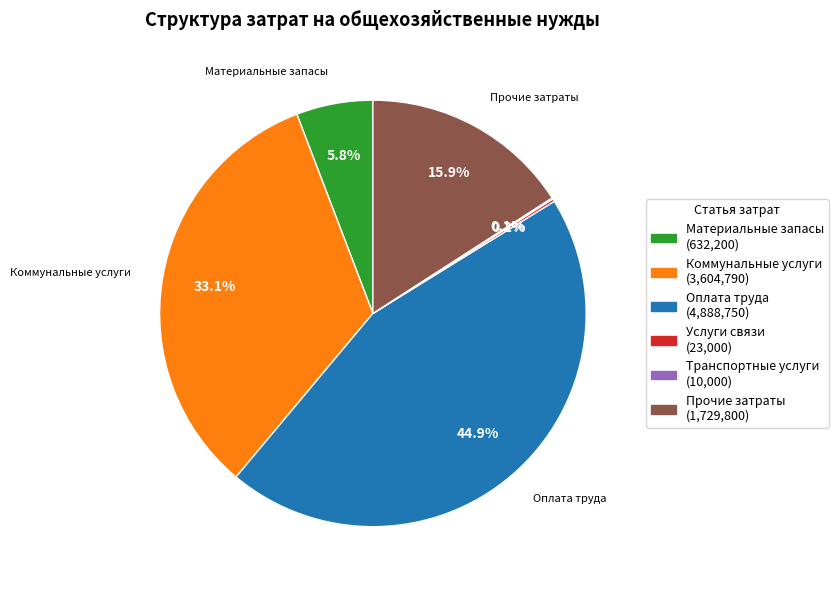

Is there a majority slice in this chart?

No